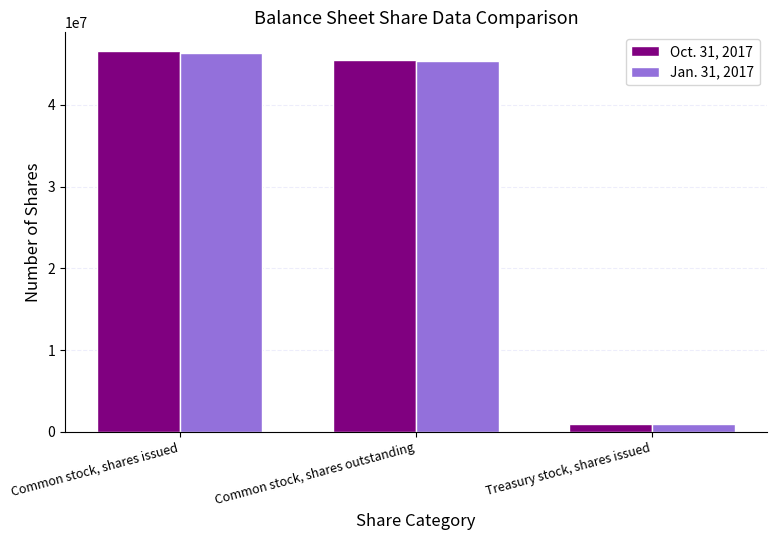

What is the sum of all Oct. 31, 2017 values?

93115144